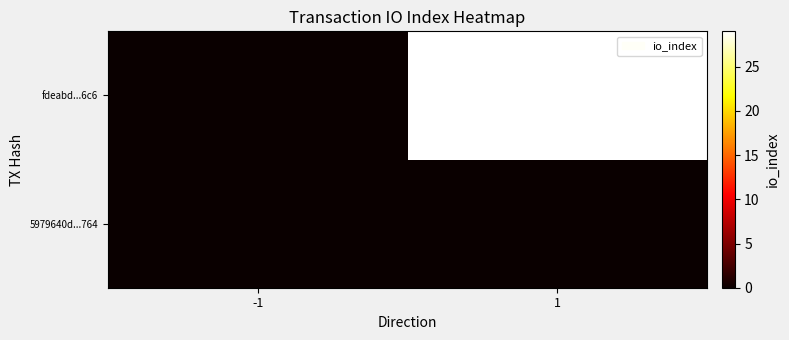

At which category does the chart reach its peak across all series?

1